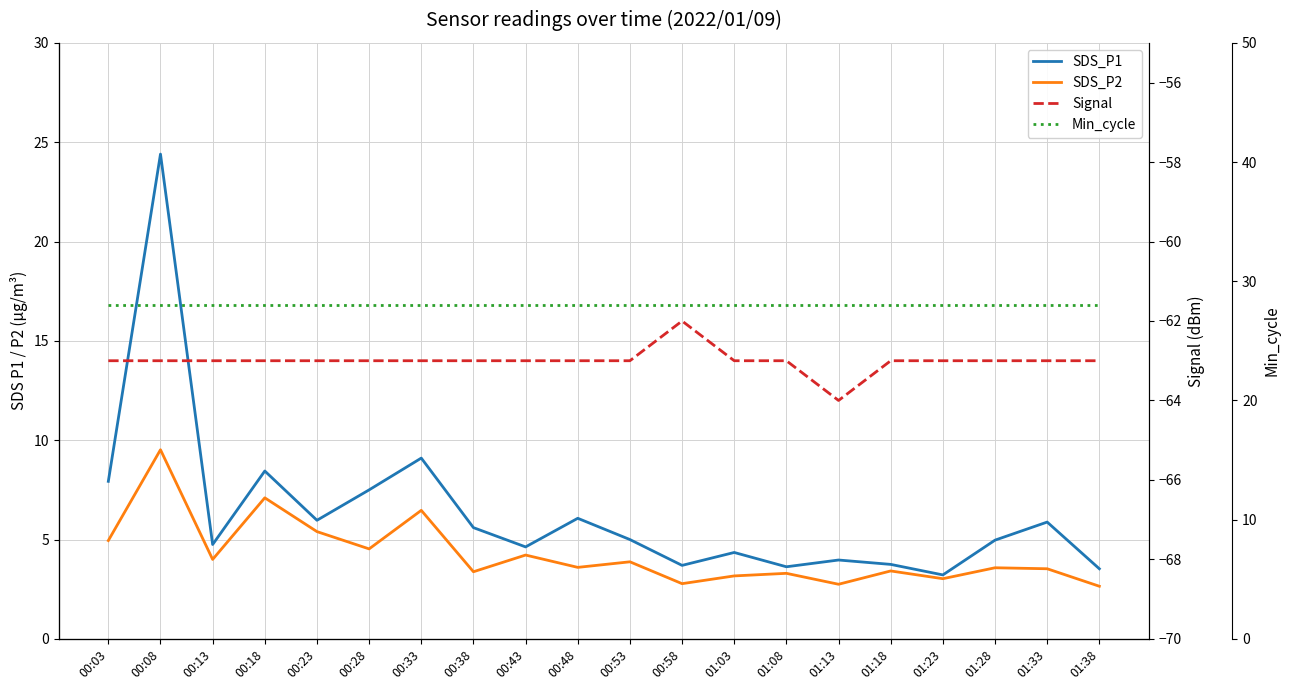

Reading left to right, extract all data points from this chart.

SDS_P1: 00:03=7.9	00:08=24.4	00:13=4.8	00:18=8.4	00:23=6.0	00:28=7.5	00:33=9.1	00:38=5.6	00:43=4.6	00:48=6.1	00:53=5.0	00:58=3.7	01:03=4.3	01:08=3.6	01:13=4.0	01:18=3.8	01:23=3.2	01:28=5.0	01:33=5.9	01:38=3.5
SDS_P2: 00:03=5.0	00:08=9.5	00:13=4.0	00:18=7.1	00:23=5.4	00:28=4.5	00:33=6.5	00:38=3.4	00:43=4.2	00:48=3.6	00:53=3.9	00:58=2.8	01:03=3.2	01:08=3.3	01:13=2.8	01:18=3.4	01:23=3.0	01:28=3.6	01:33=3.5	01:38=2.6
Signal: 00:03=-63.0	00:08=-63.0	00:13=-63.0	00:18=-63.0	00:23=-63.0	00:28=-63.0	00:33=-63.0	00:38=-63.0	00:43=-63.0	00:48=-63.0	00:53=-63.0	00:58=-62.0	01:03=-63.0	01:08=-63.0	01:13=-64.0	01:18=-63.0	01:23=-63.0	01:28=-63.0	01:33=-63.0	01:38=-63.0
Min_cycle: 00:03=28.0	00:08=28.0	00:13=28.0	00:18=28.0	00:23=28.0	00:28=28.0	00:33=28.0	00:38=28.0	00:43=28.0	00:48=28.0	00:53=28.0	00:58=28.0	01:03=28.0	01:08=28.0	01:13=28.0	01:18=28.0	01:23=28.0	01:28=28.0	01:33=28.0	01:38=28.0